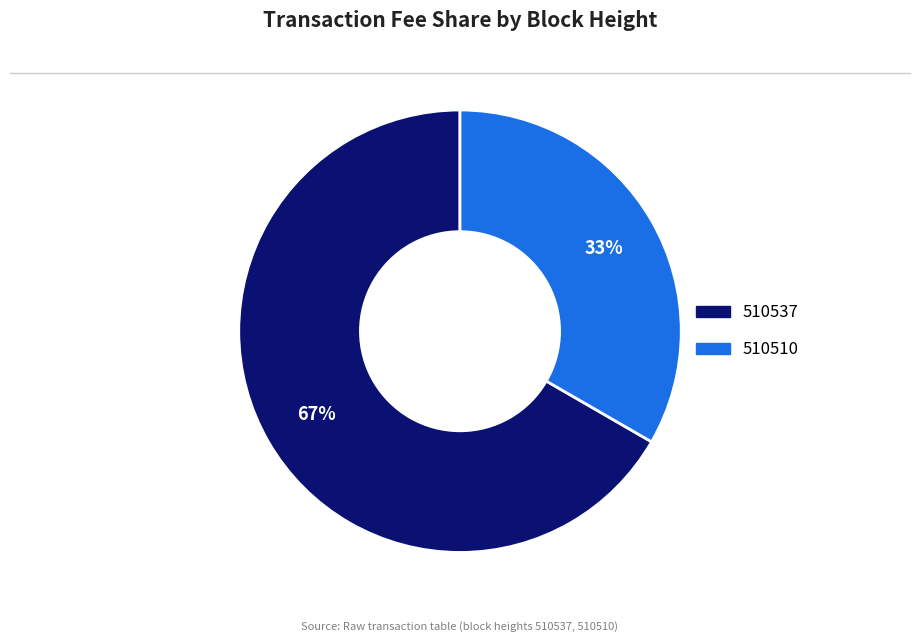

To the nearest percent, what is the combined percentage of 510510 and 510537?

100%